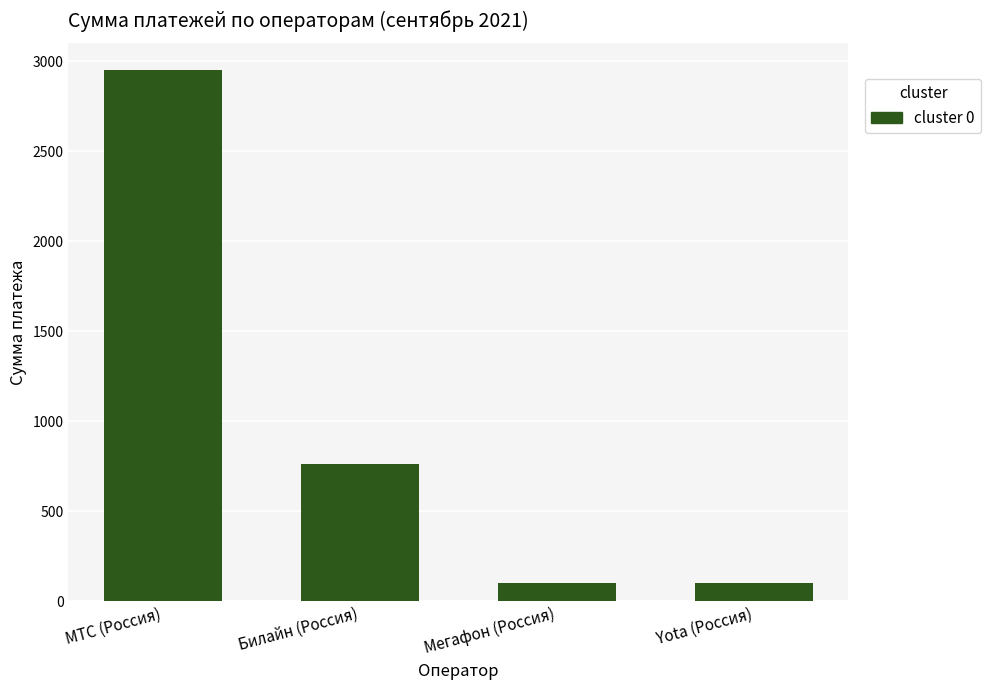

Does the chart contain stacked bars?

No